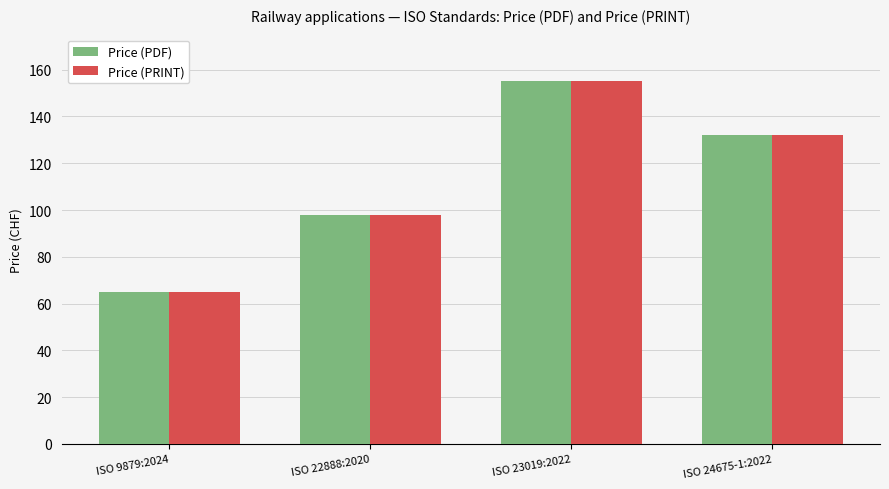

What is the highest value of the Price (PDF) series?

155